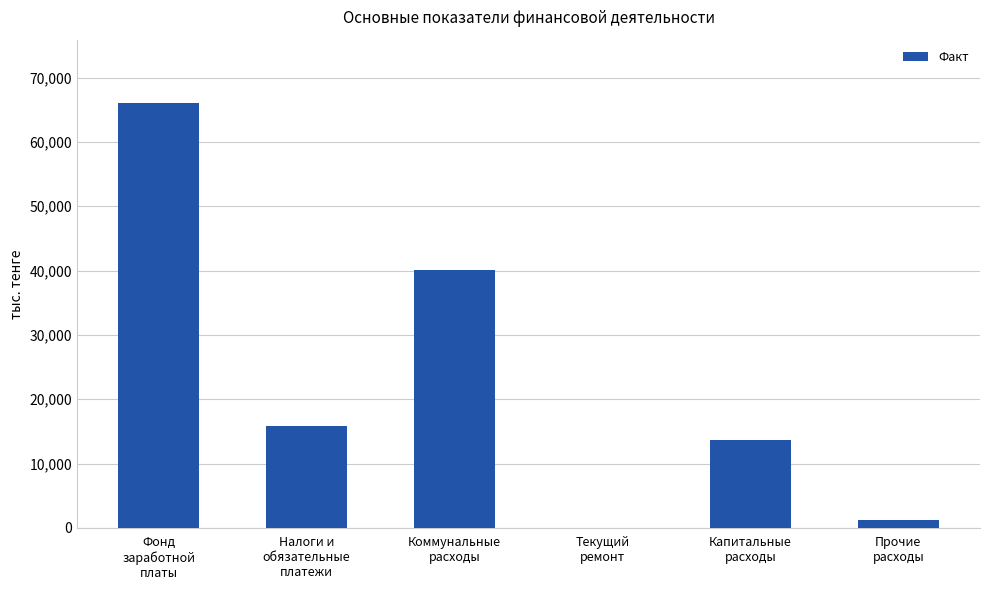

How many data points are above 15786?

3